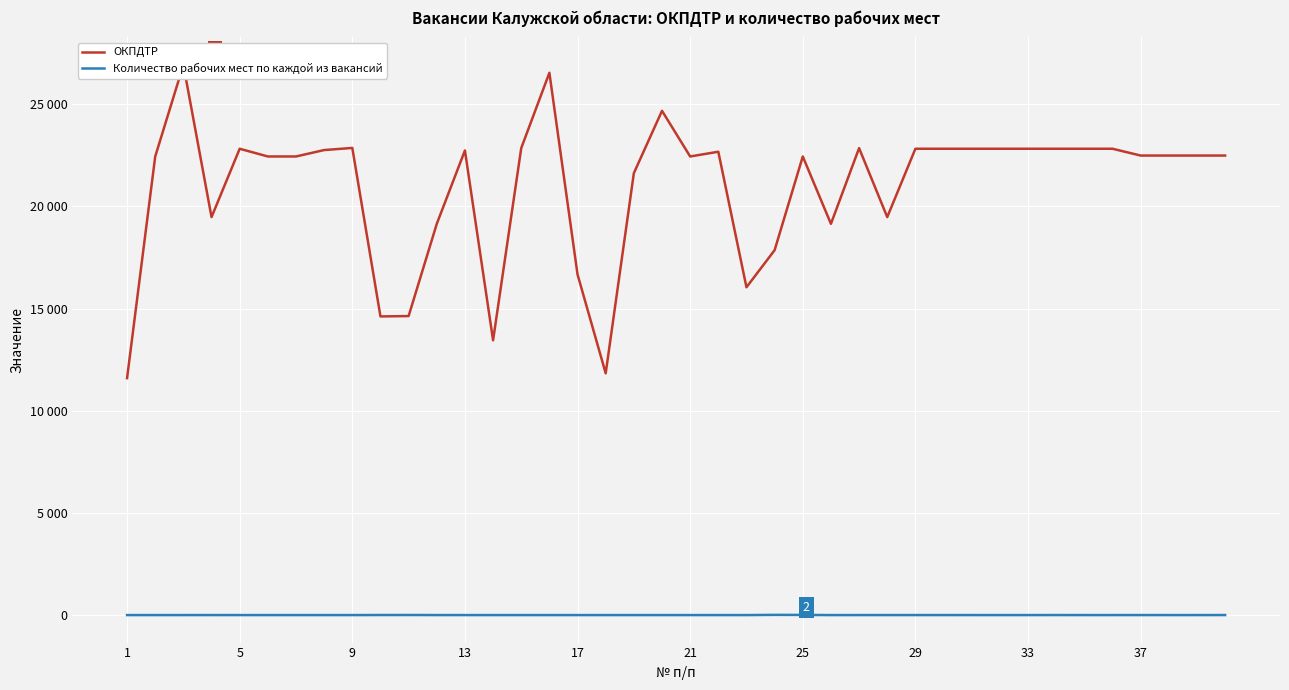

At how many categories does at least one series exceed 7852?

40